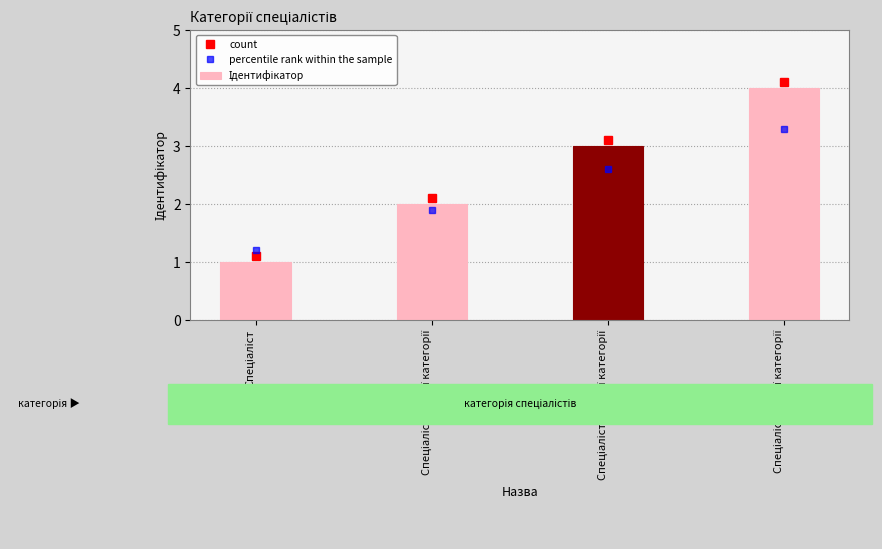

What is the difference between the maximum and minimum values?

3